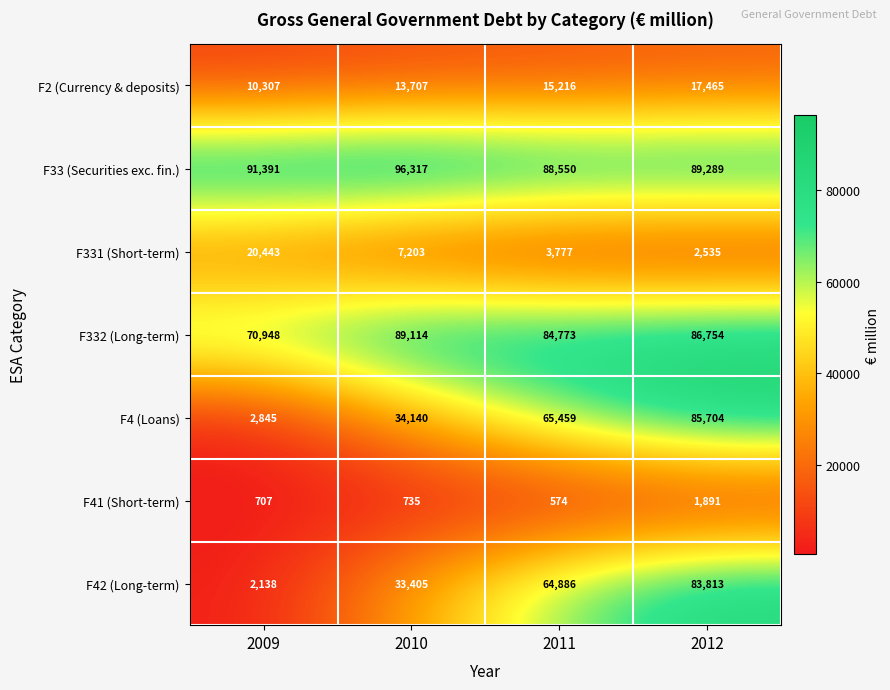

What value does the F42 (Long-term) series have at 2012, to the nearest 100?

83800